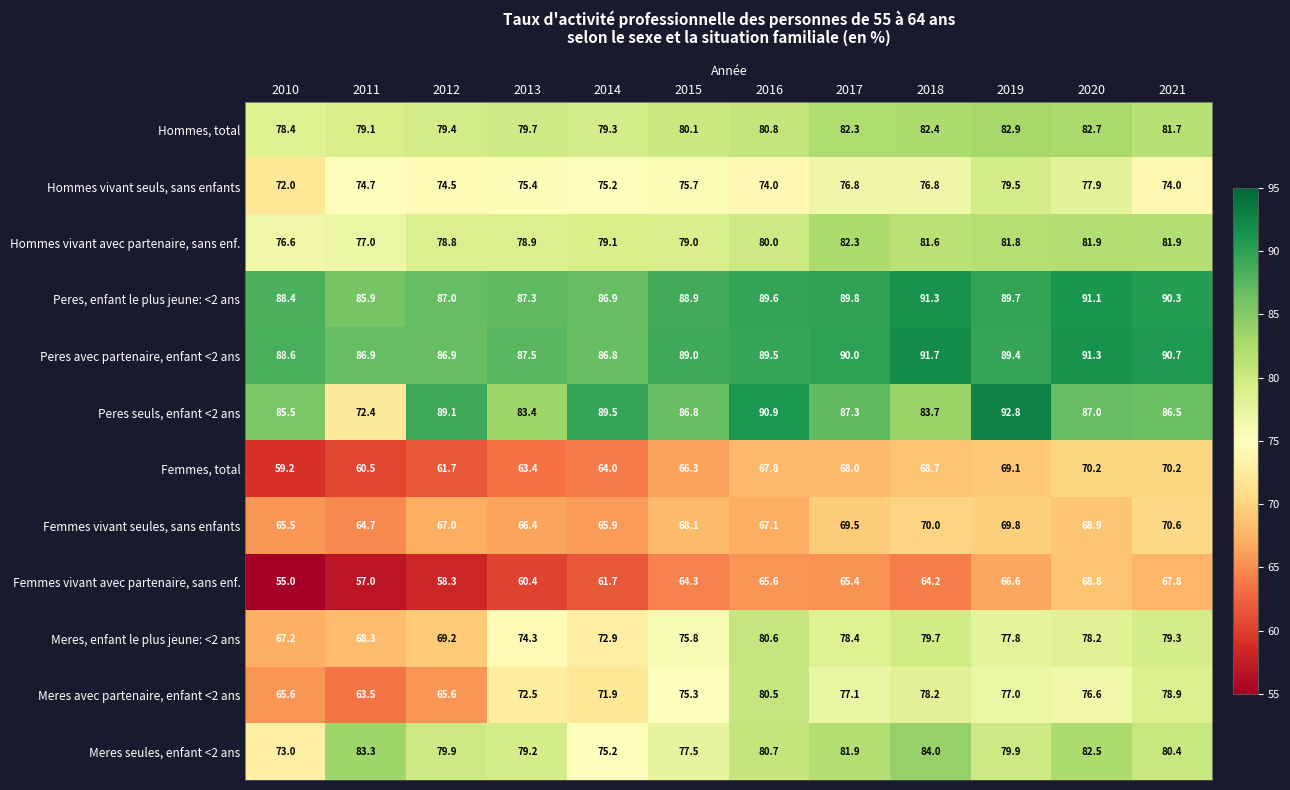

At 2015, list the series in order from smallest to largest.

Femmes vivant avec partenaire, sans enf., Femmes, total, Femmes vivant seules, sans enfants, Meres avec partenaire, enfant <2 ans, Hommes vivant seuls, sans enfants, Meres, enfant le plus jeune: <2 ans, Meres seules, enfant <2 ans, Hommes vivant avec partenaire, sans enf., Hommes, total, Peres seuls, enfant <2 ans, Peres, enfant le plus jeune: <2 ans, Peres avec partenaire, enfant <2 ans